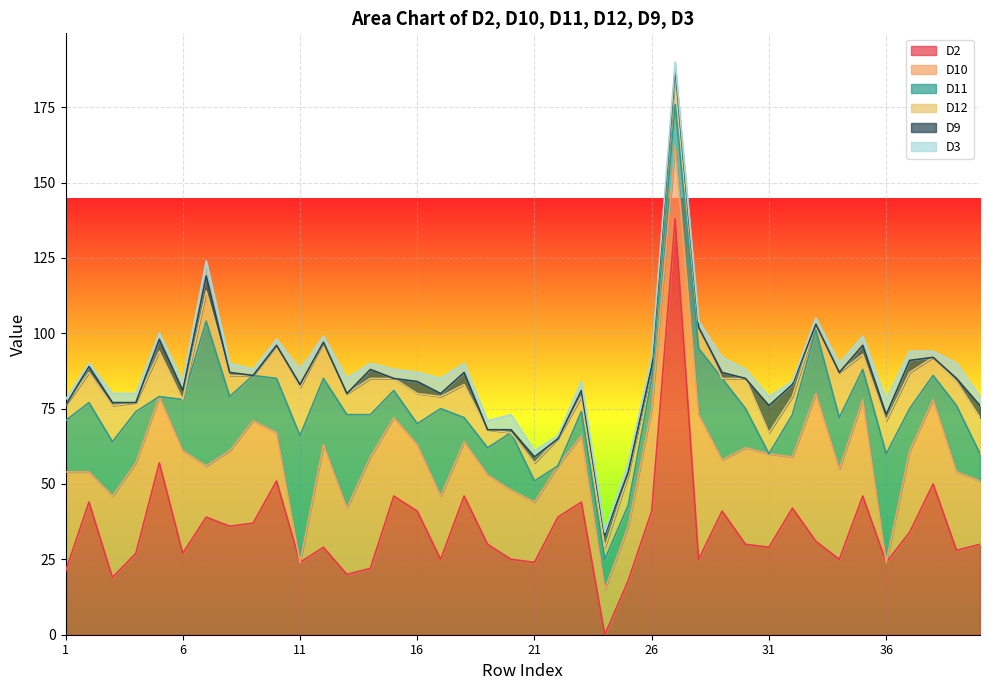

Which category has the highest value in the D10 series?

33